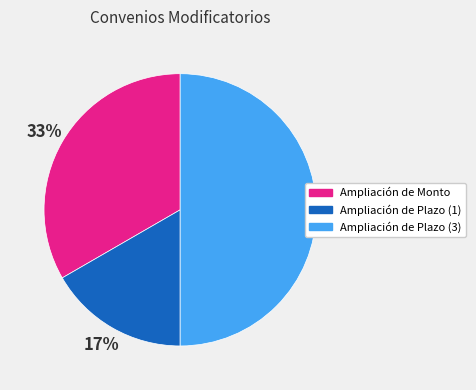

Does Ampliación de Plazo (1) account for over 50% of the chart?

No